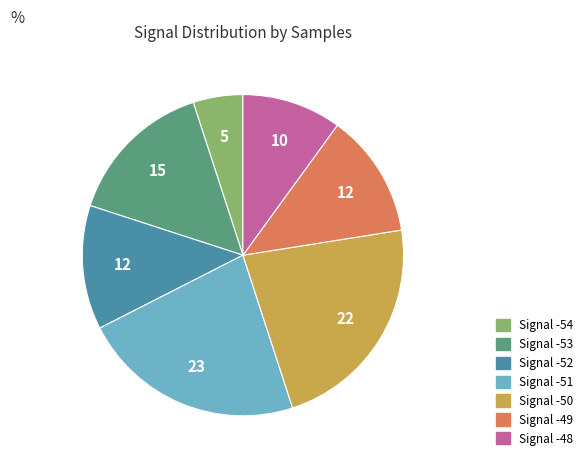

Does any single category account for the majority?

No